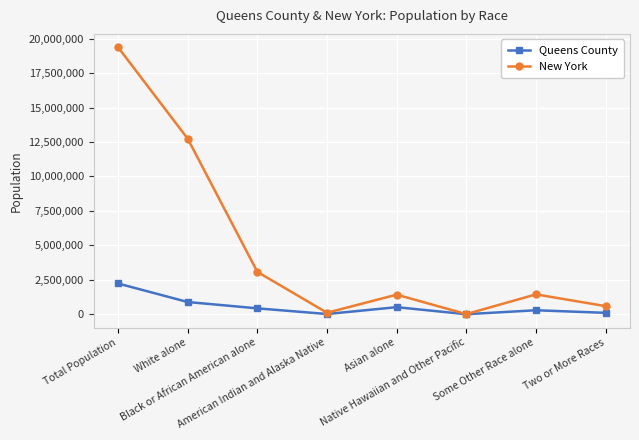

What is the highest value of the Queens County series?

2230722